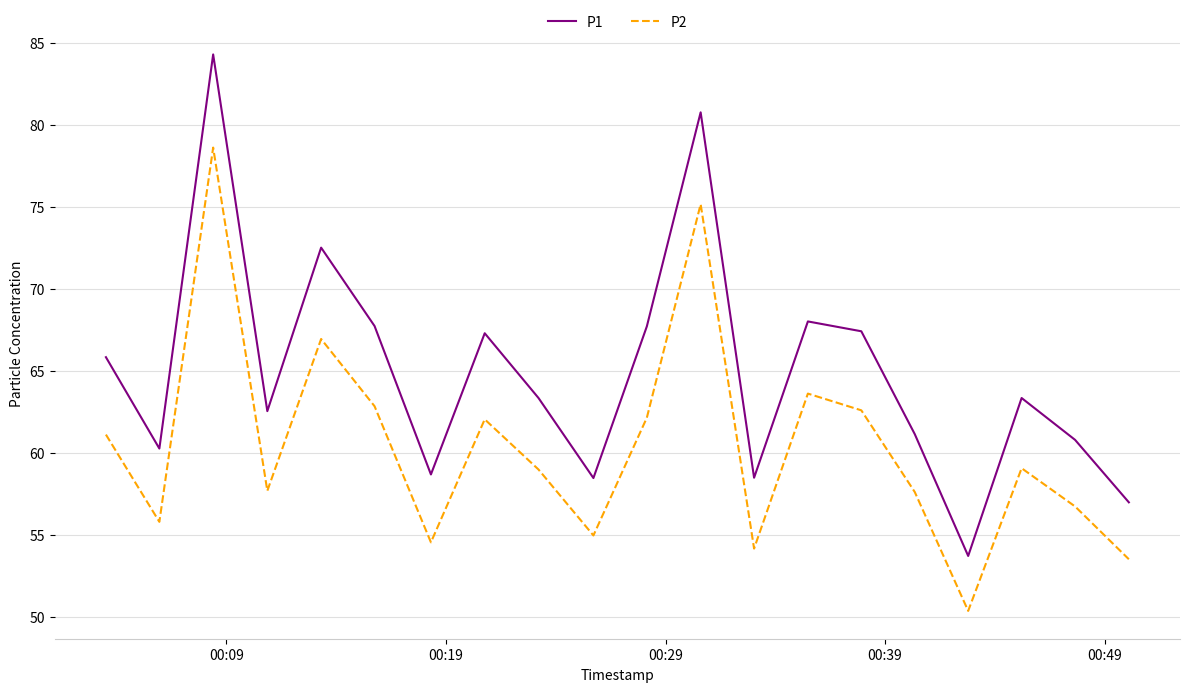

List the series in order of their peak value, lowest first.

P2, P1